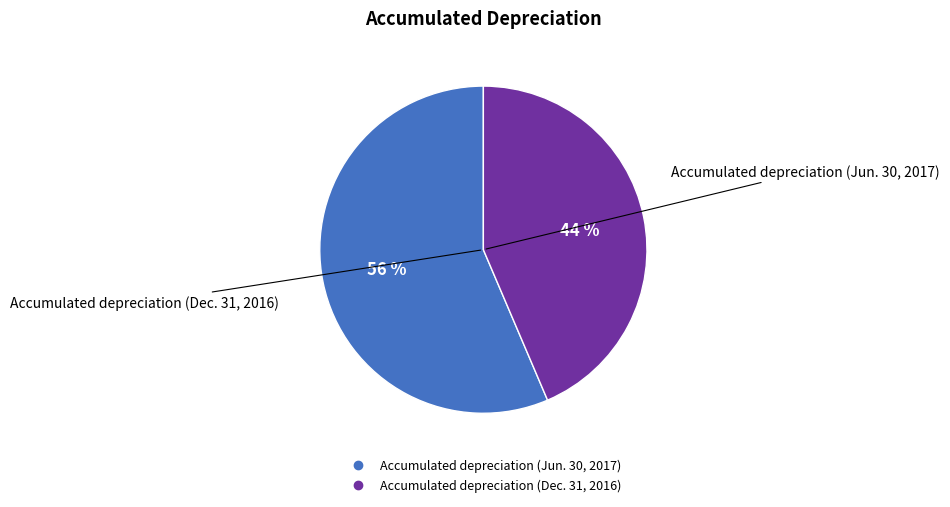

Rank the categories by value from lowest to highest.

Accumulated depreciation (Dec. 31, 2016), Accumulated depreciation (Jun. 30, 2017)